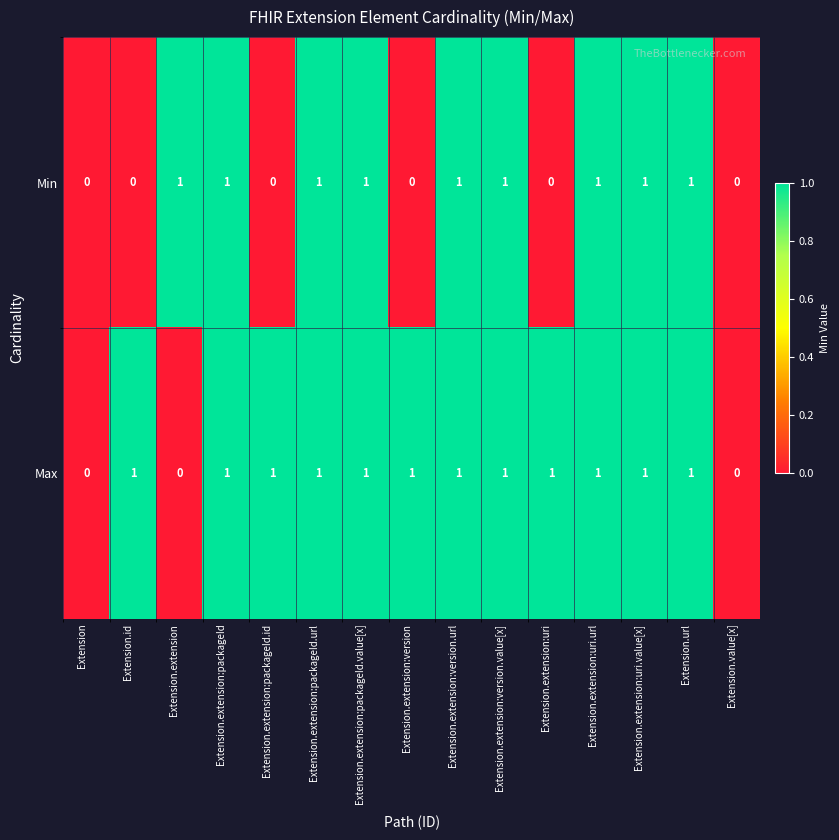

Which series has the largest total across all categories?

Max